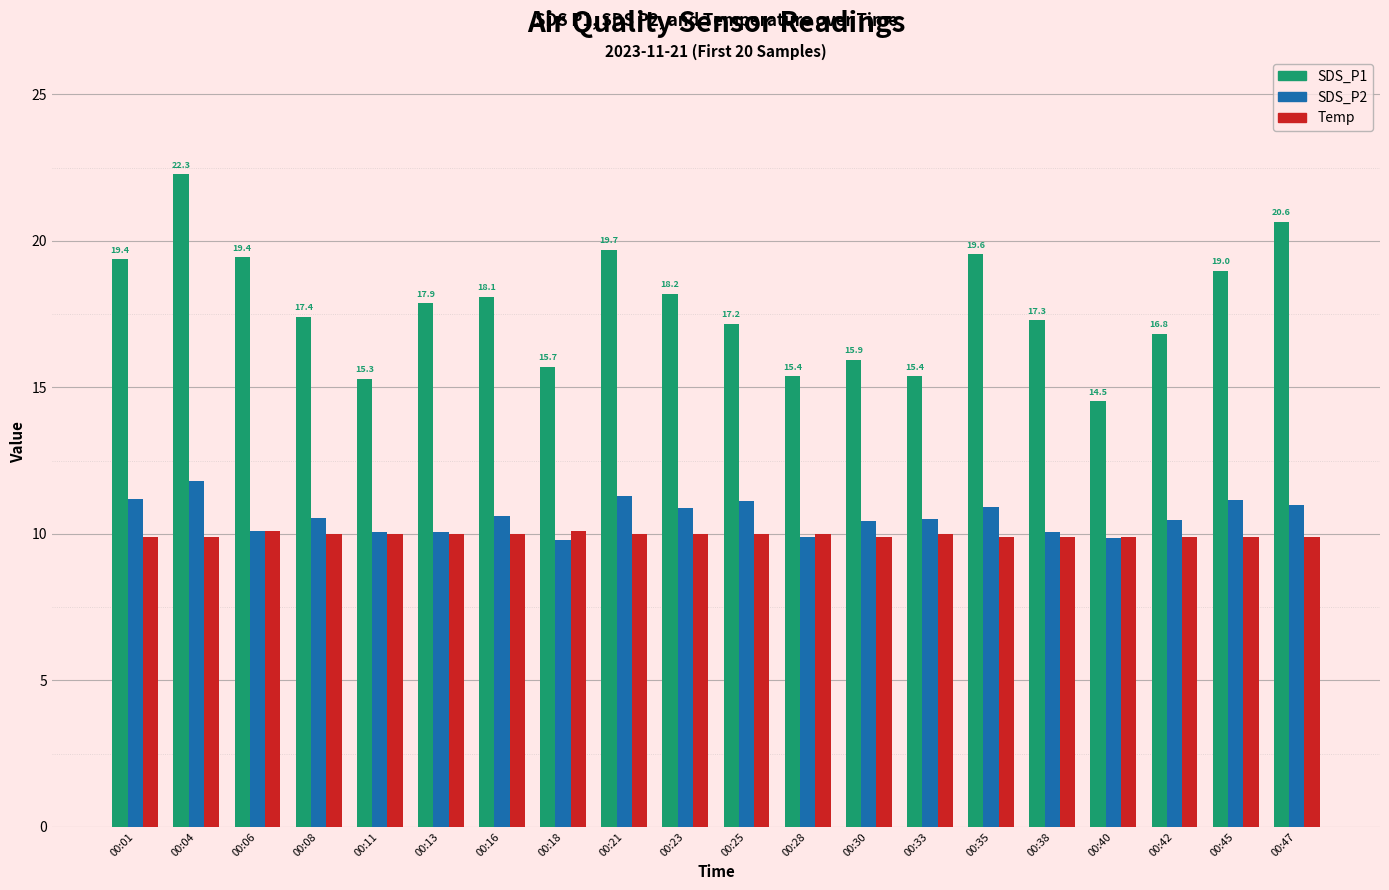

Does the chart contain stacked bars?

No